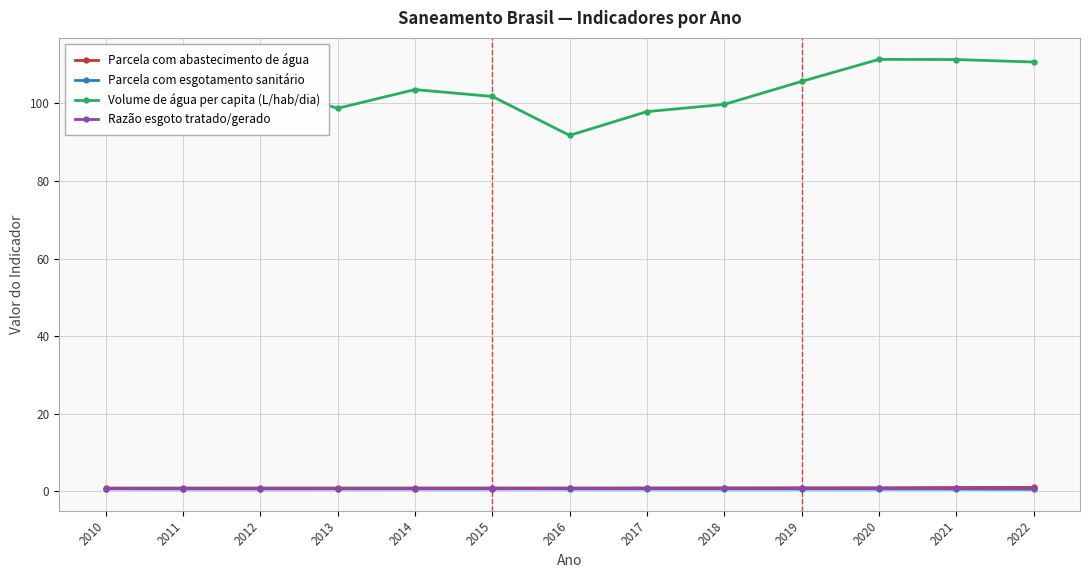

What is the total value across all series at 2013?

100.8